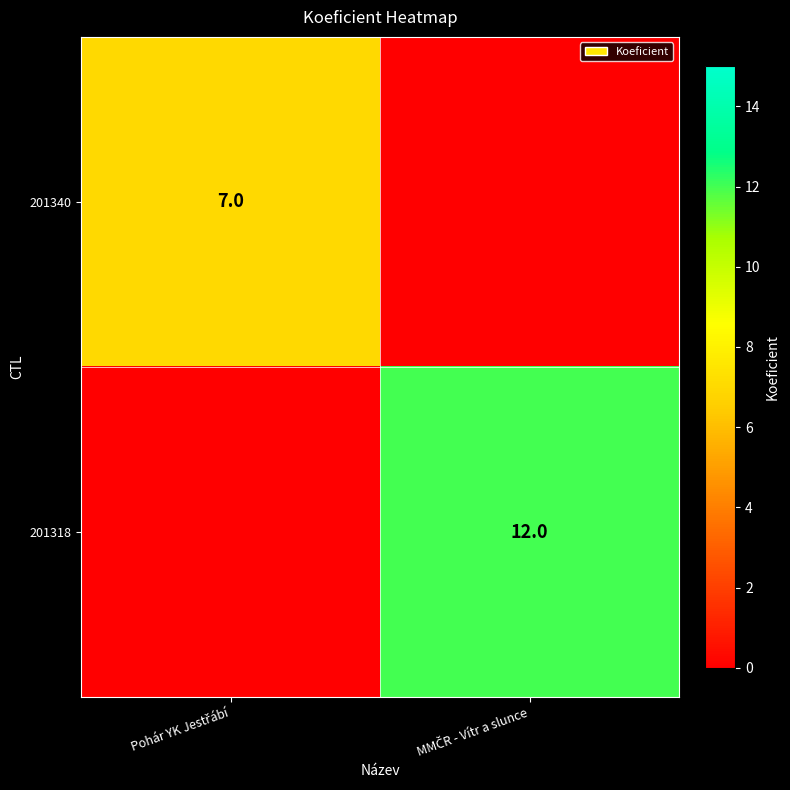

List the series in order of their peak value, highest first.

201318, 201340